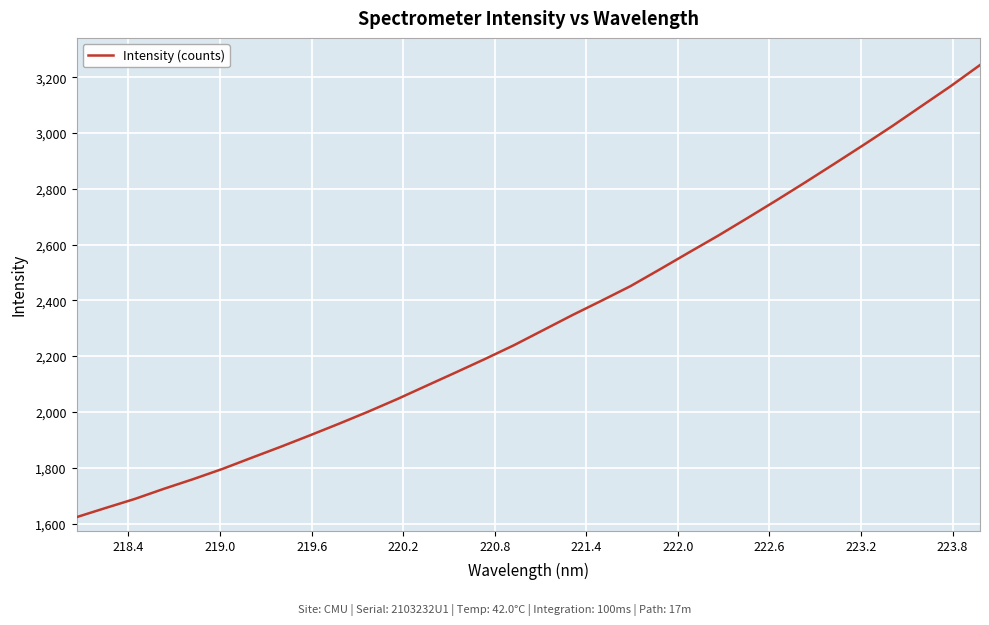

What is the minimum value shown in the chart?

1622.8